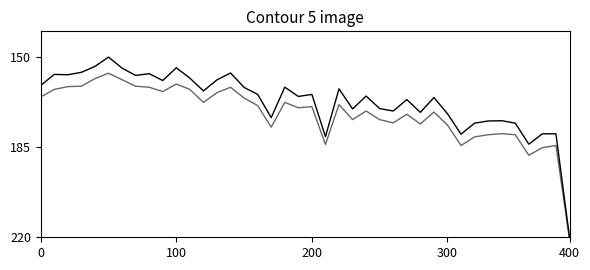

What is the average value of the pressure_smooth series?

171.8